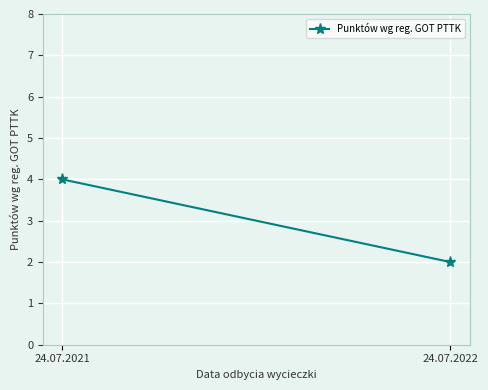

Rank the categories by value from lowest to highest.

24.07.2022, 24.07.2021